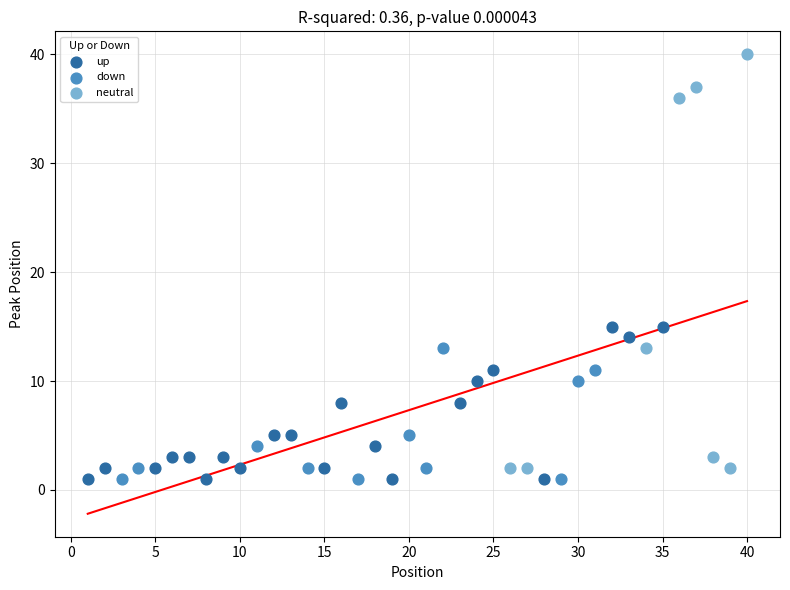

Which series contains the highest Y value?

neutral